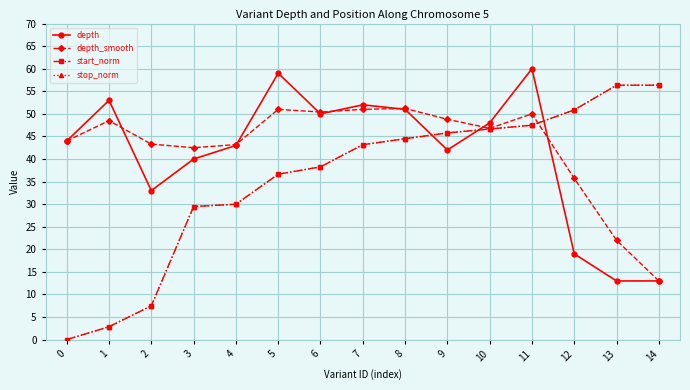

In depth, how many points are higher than both neighbors (excluding endpoints)?

4